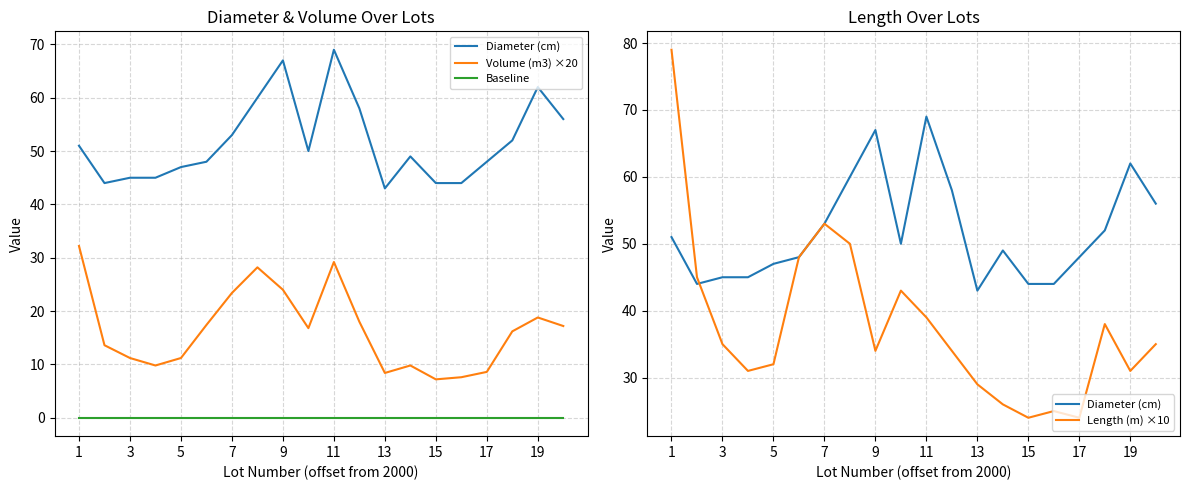

What is the difference between the maximum and minimum values in the Length (m) ×10 series?

55.0